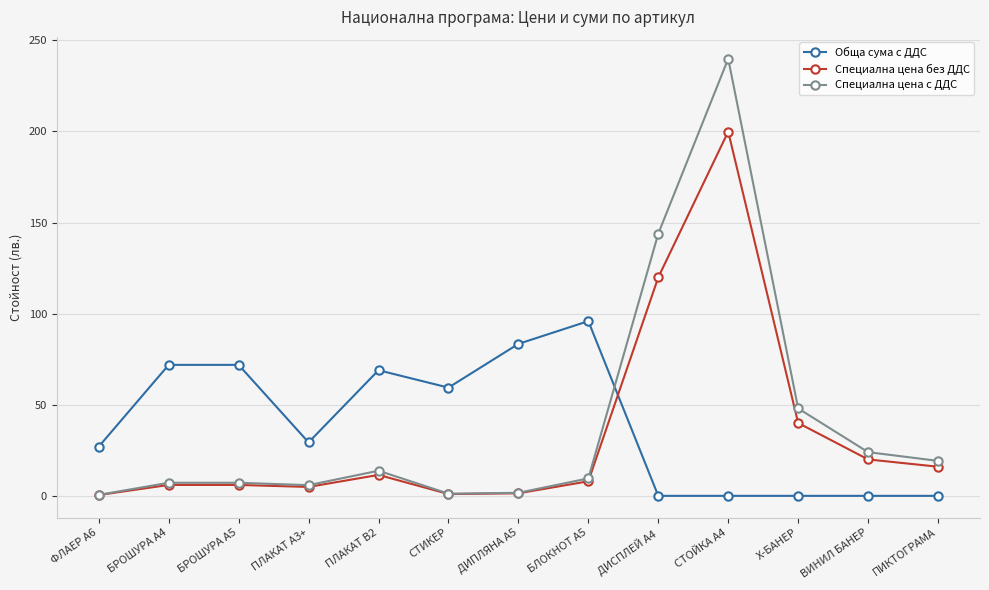

What is the difference between the maximum and minimum values in the Специална цена с ДДС series?

239.3